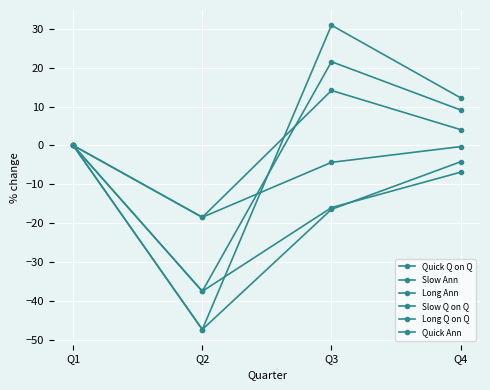

True or false: Slow Ann and Quick Q on Q intersect in this chart.

False